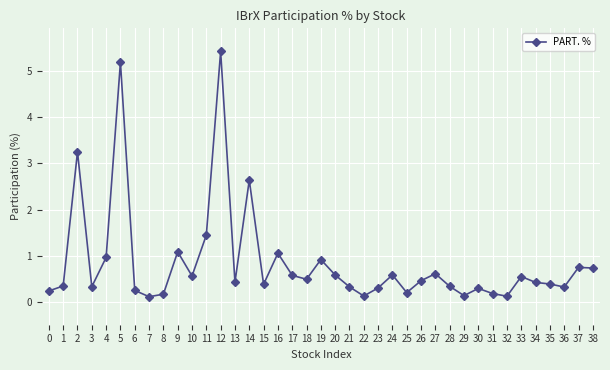

What is the change in value from 15 to 20?

+0.2